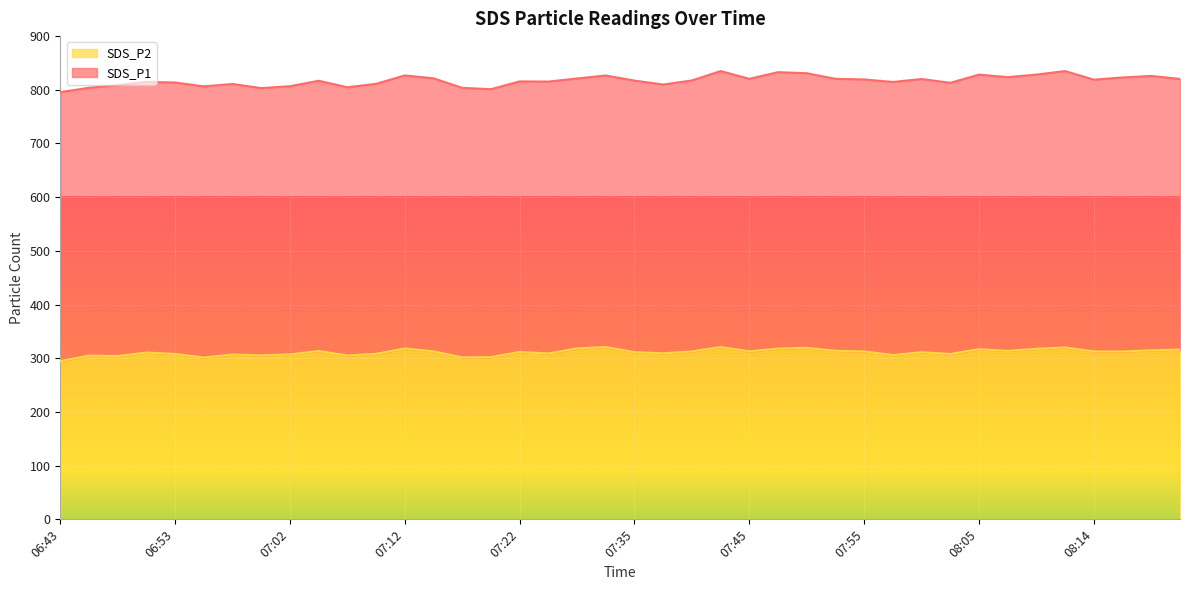

Rank the categories by value from highest to lowest.

07:43, 07:33, 08:12, 07:50, 07:30, 07:12, 07:47, 08:09, 08:05, 08:22, 08:19, 07:52, 08:07, 07:05, 07:15, 07:45, 08:14, 07:55, 07:40, 08:17, 07:22, 07:35, 08:00, 06:50, 07:38, 07:28, 07:10, 06:53, 08:02, 07:02, 06:57, 07:57, 07:00, 07:07, 06:45, 06:48, 07:19, 07:17, 06:55, 06:43